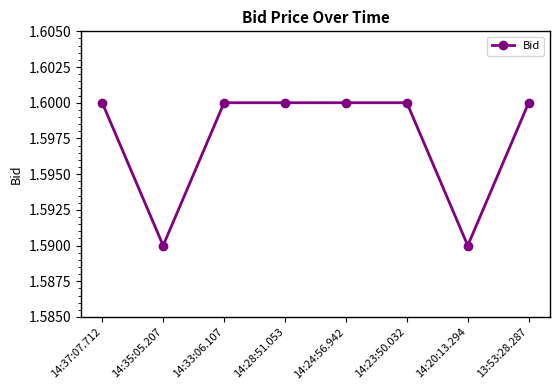

What is the sum of all values?

12.8